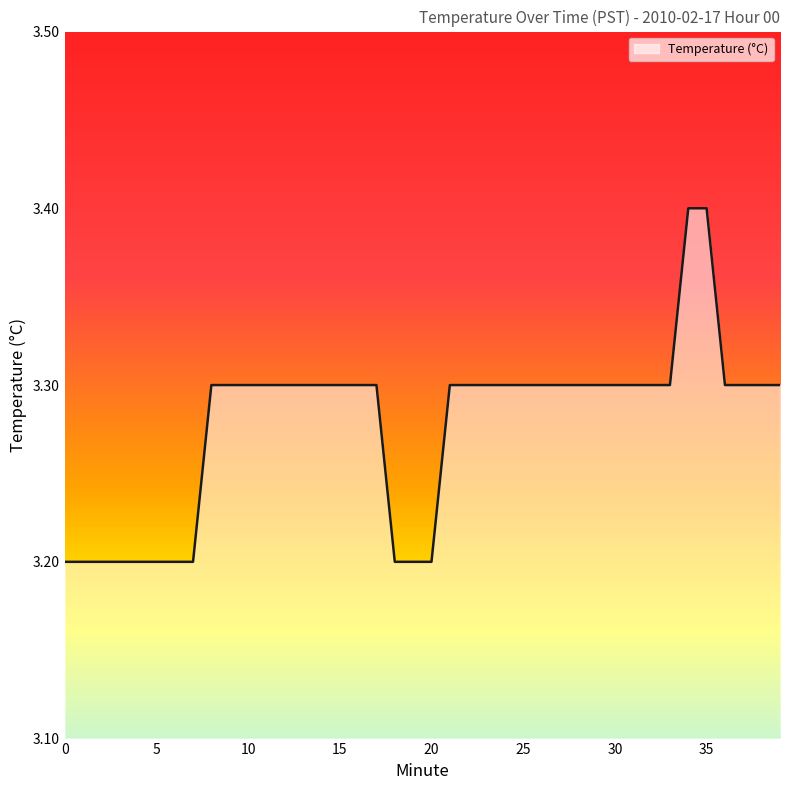

What is the maximum value shown in the chart?

3.4